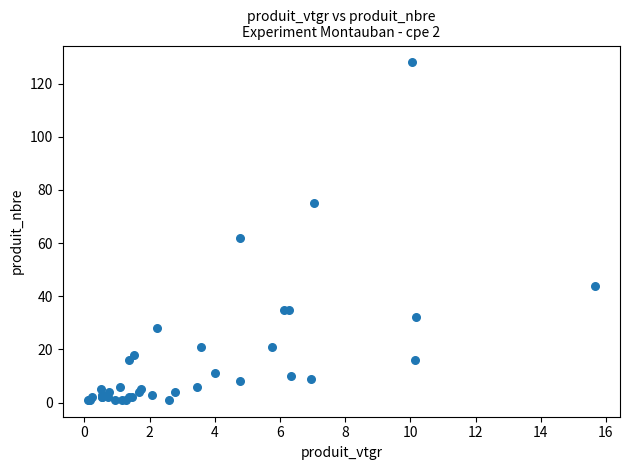

What Y value in the scatter plot is closest to 64?

62